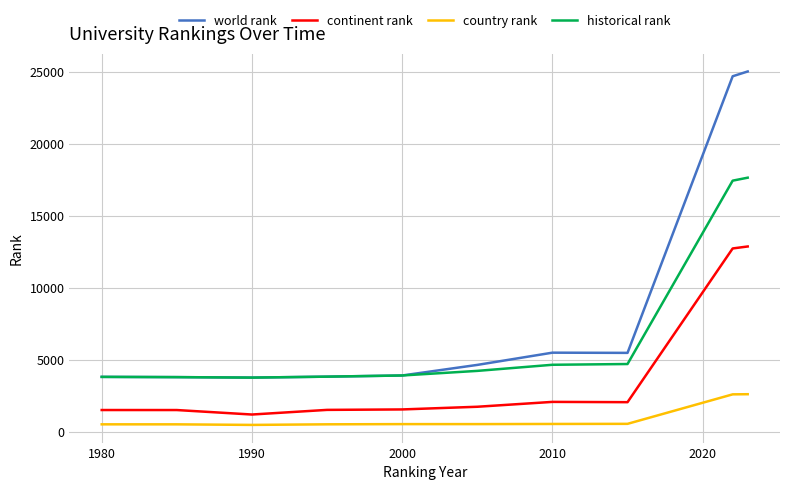

Rank the series by their maximum value, from lowest to highest.

country rank, continent rank, historical rank, world rank